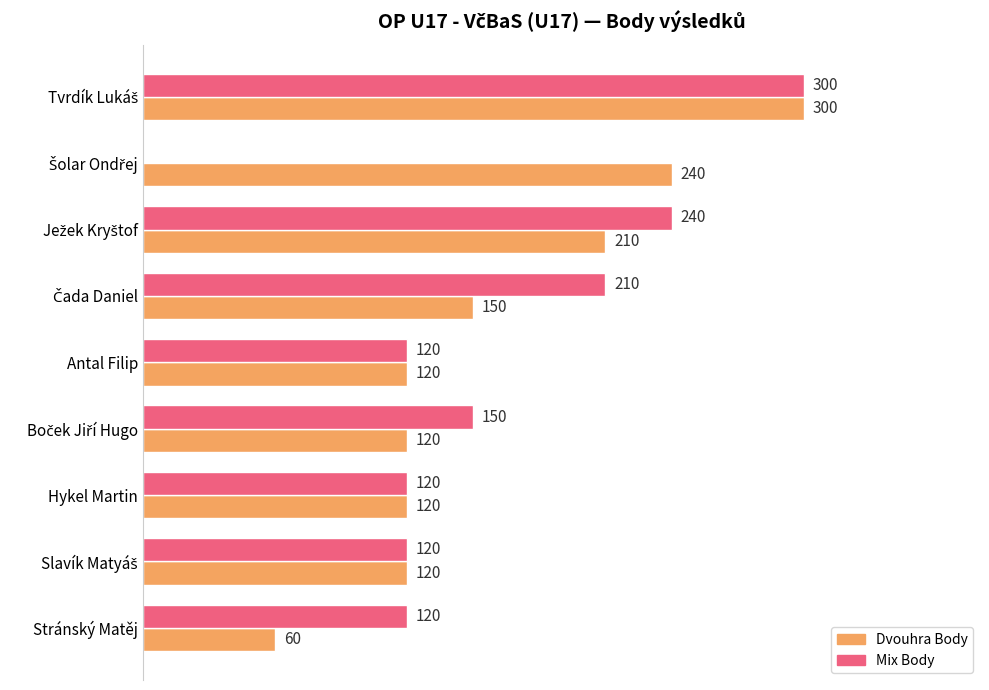

Which series has the largest total across all categories?

Dvouhra Body